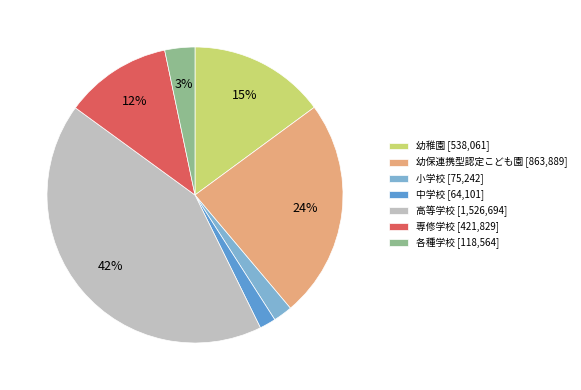

Count the number of slices in the pie.

7